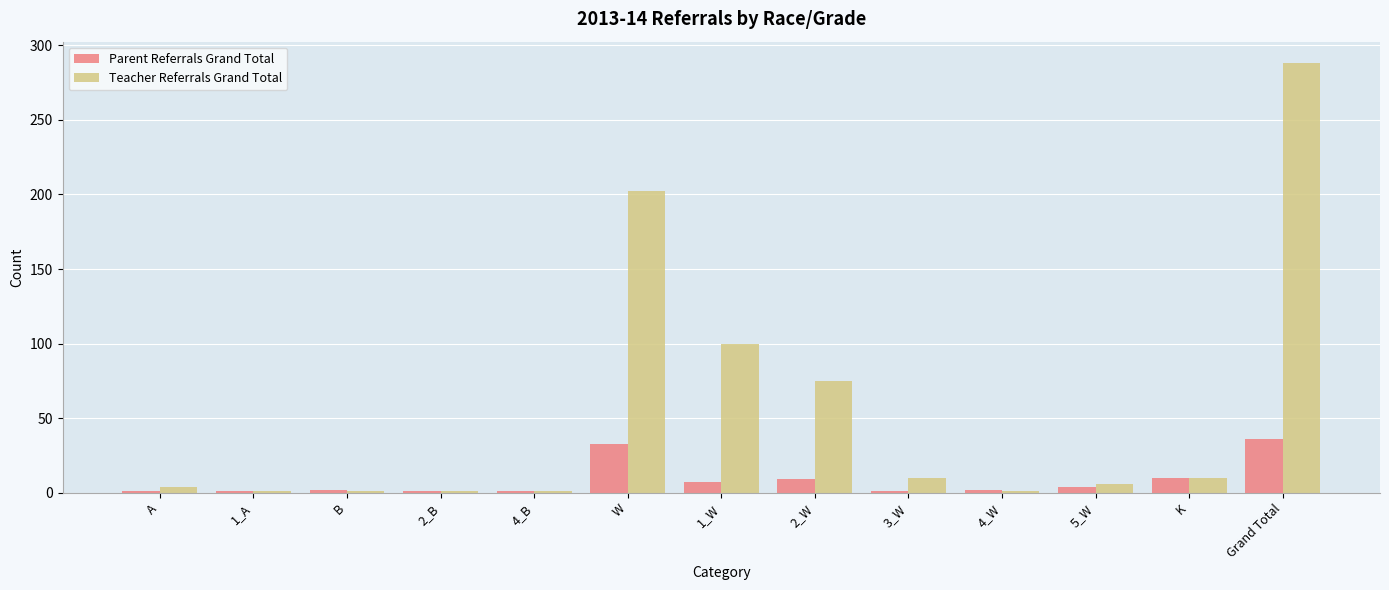

At which category is the sum across all series the highest?

Grand Total